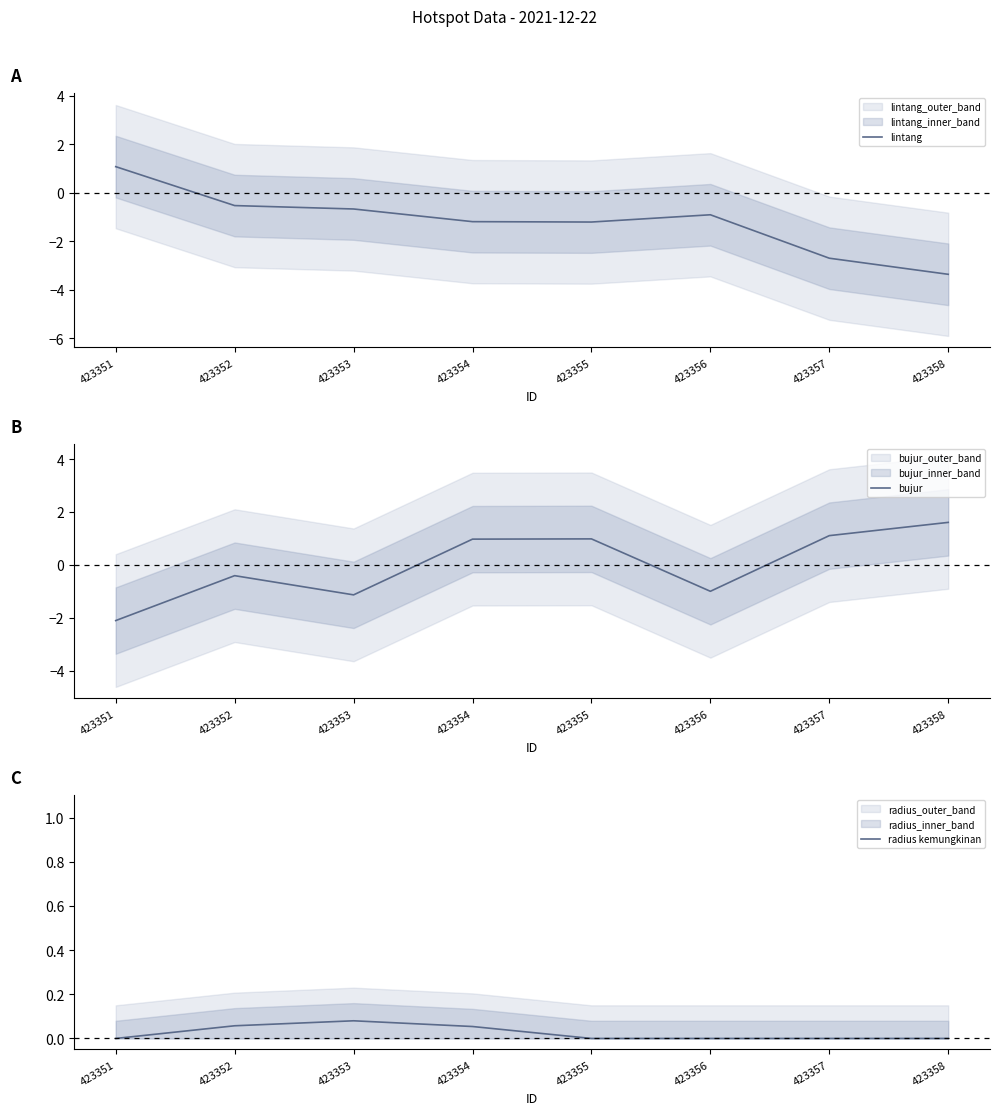

What is the value of the bujur point at the 2nd from the left?

-0.4